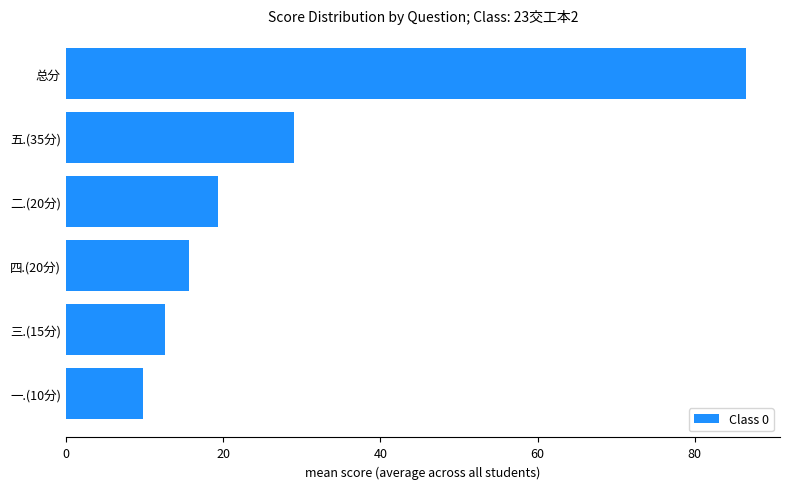

Which has a higher value, 五.(35分) or 二.(20分)?

五.(35分)